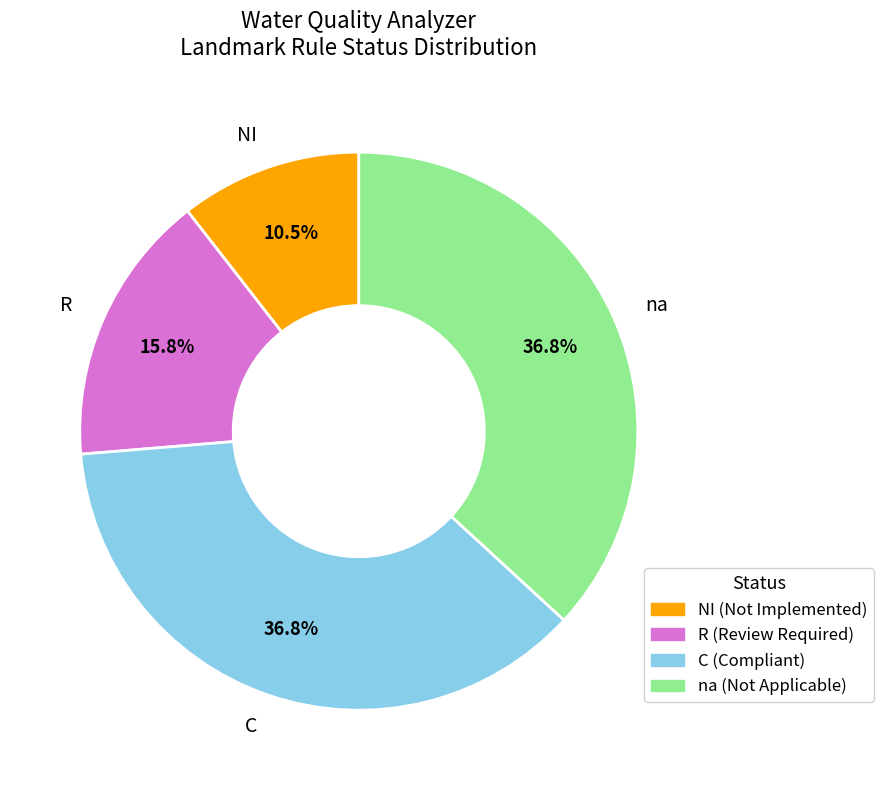

What is the smallest slice in the pie chart?

NI